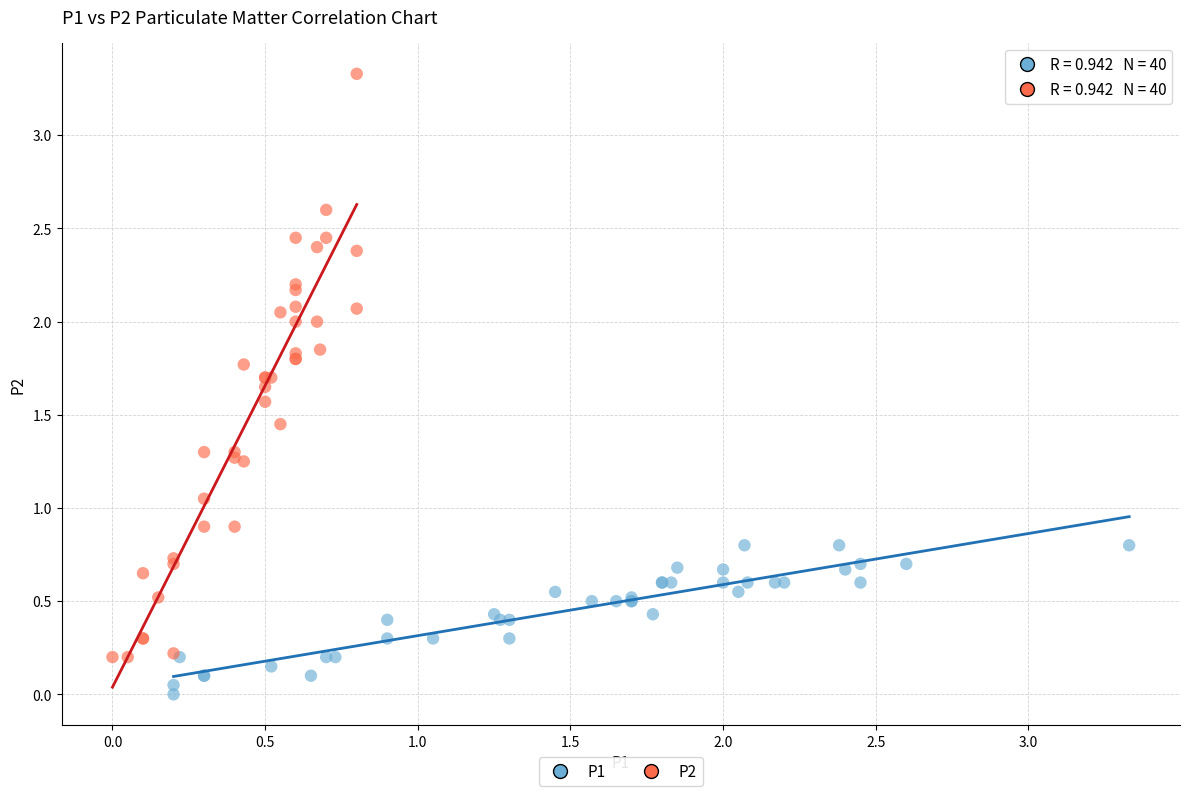

Which series contains the lowest Y value?

P1